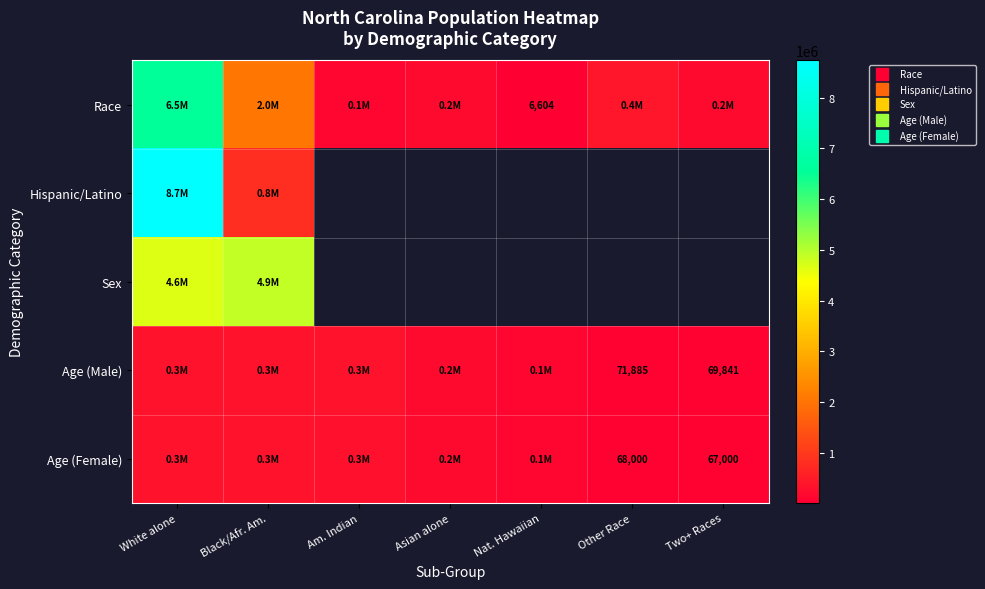

At which label does Sex reach its peak?

Black/Afr. Am.